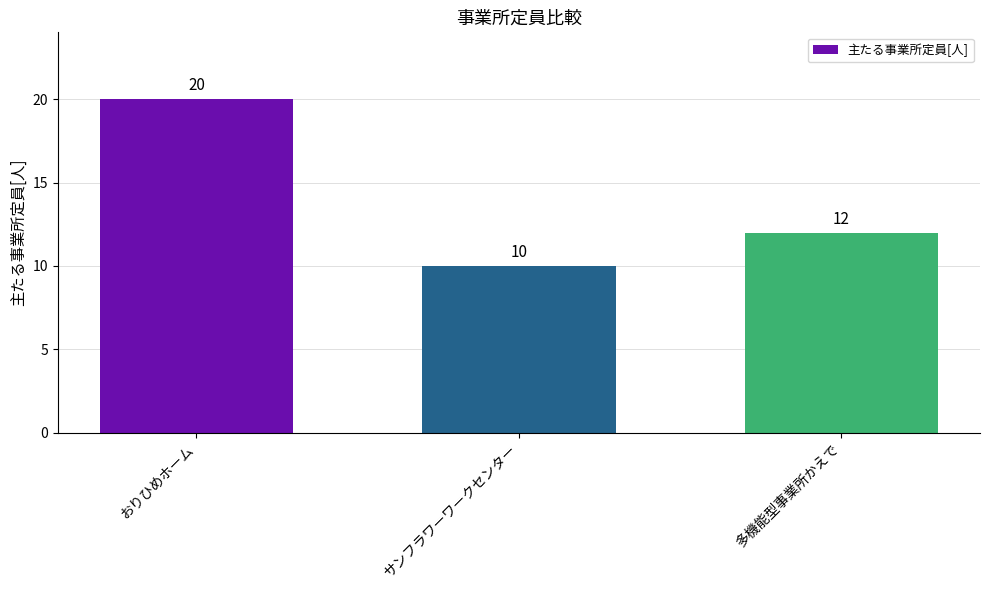

True or false: the data shows 5 at サンフラワーワークセンター.

False